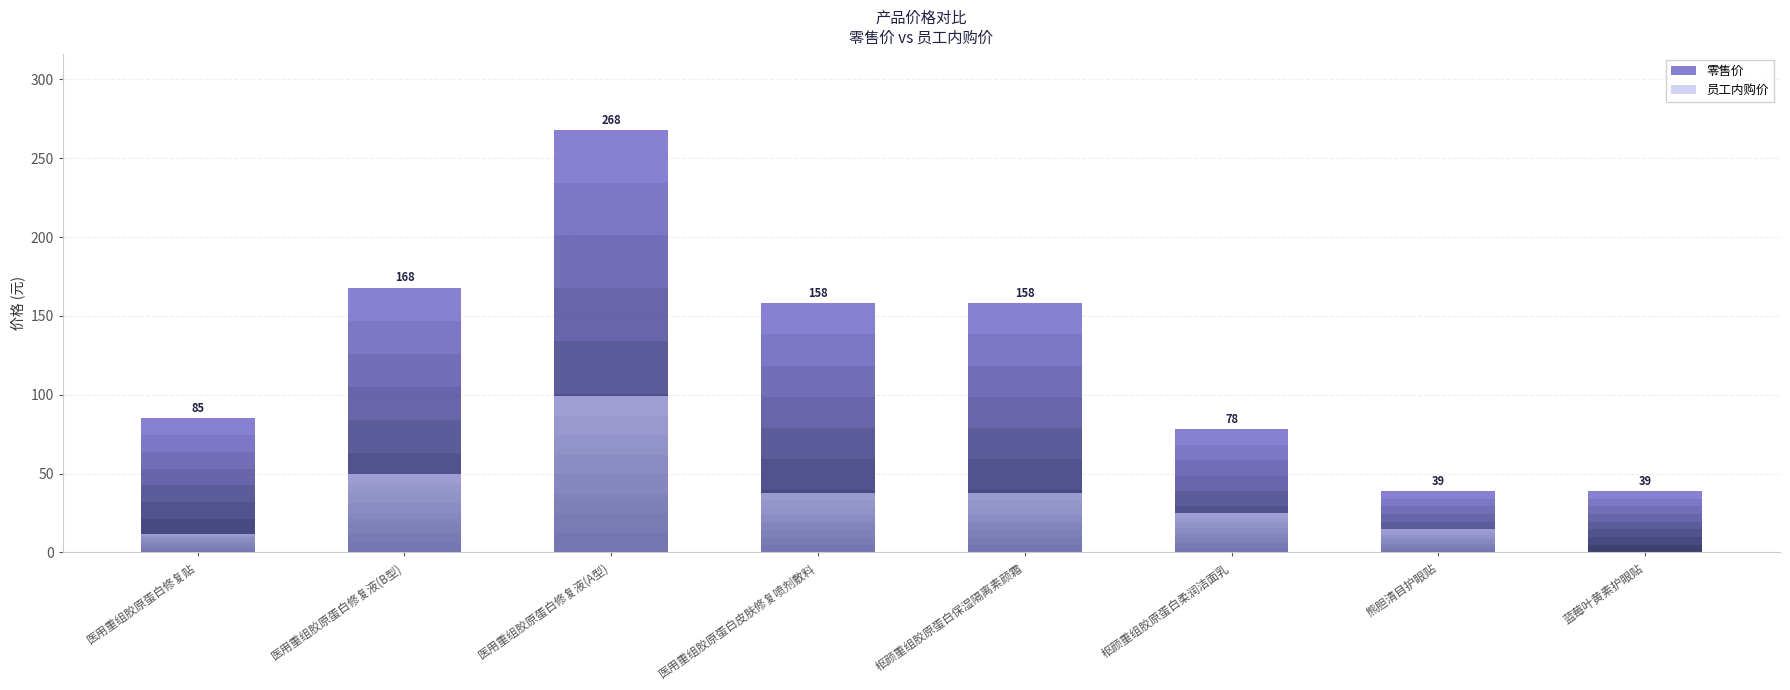

What position from the right is 医用重组胶原蛋白修复液(A型)?

6